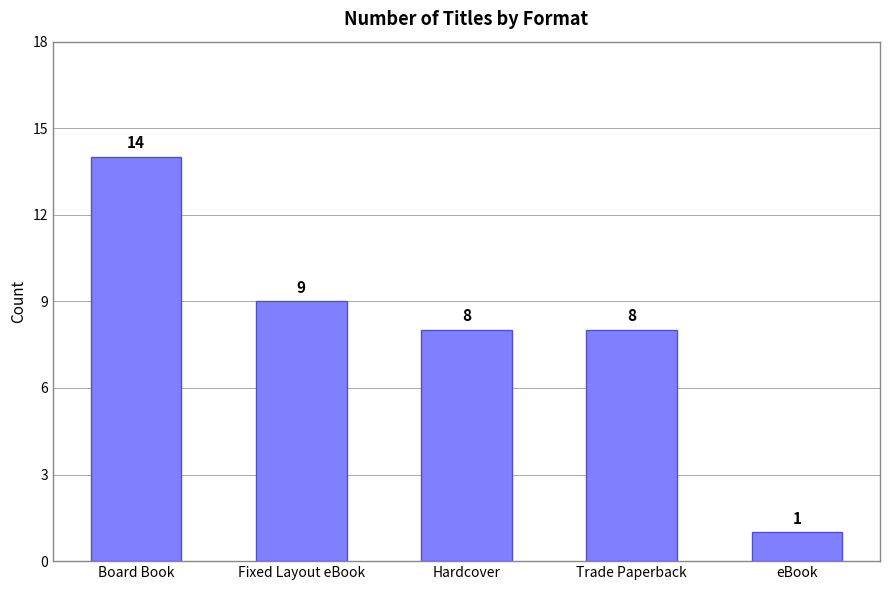

What position from the left is Board Book?

1